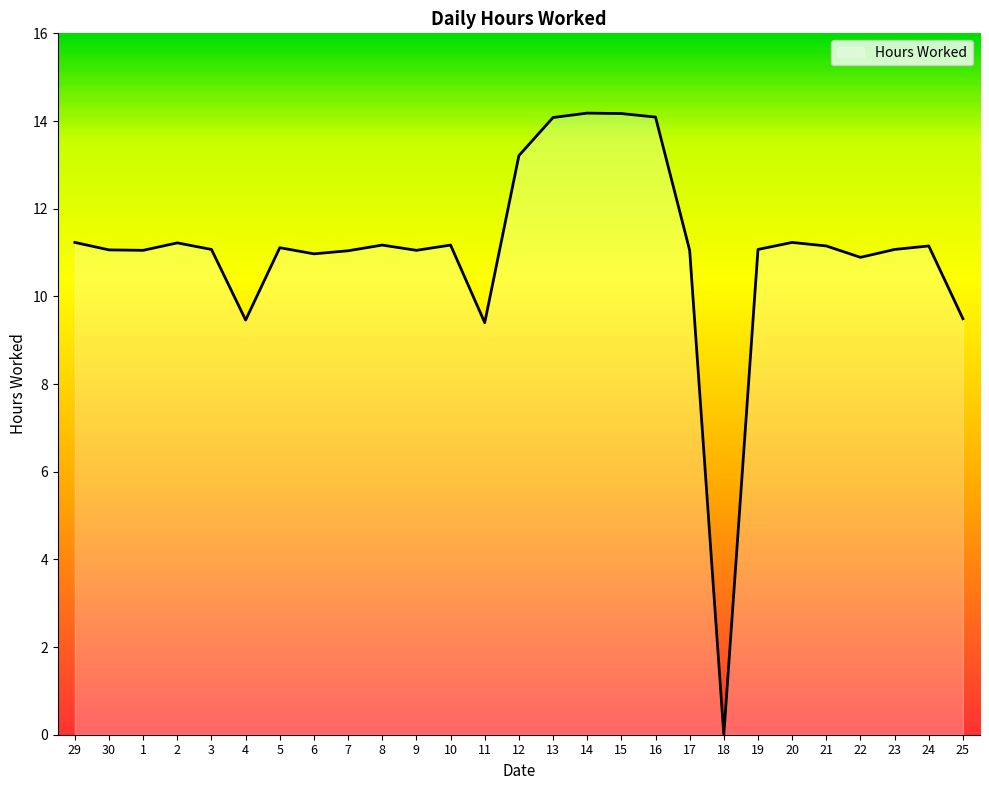

At which category does the chart reach its minimum across all series?

18